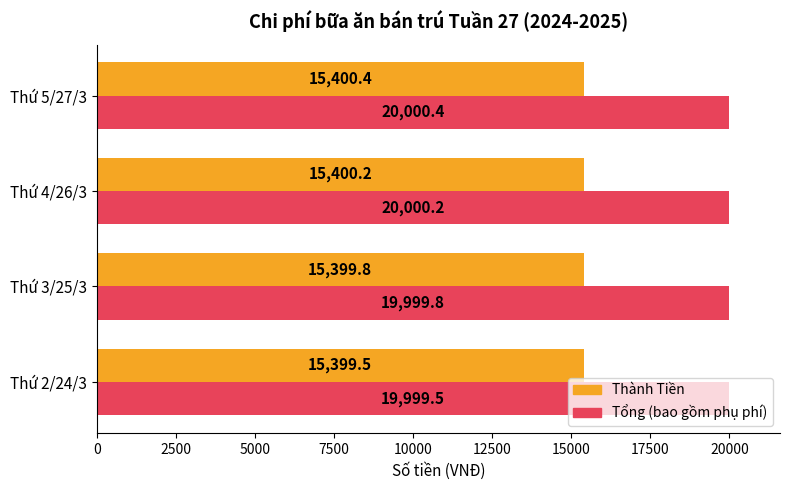

Is the value of Thành Tiền at Thứ 2/24/3 greater than the value of Tổng (bao gồm phụ phí) at Thứ 4/26/3?

No